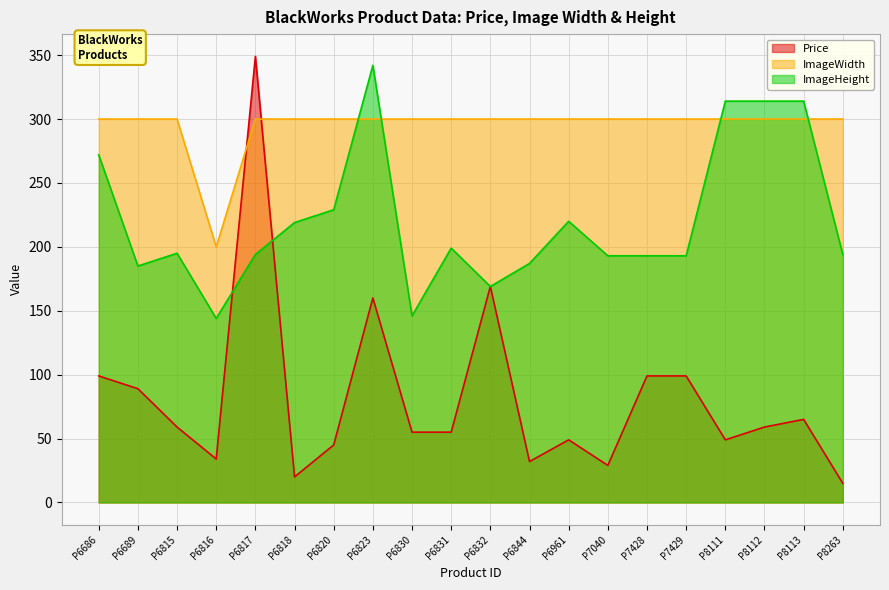

Reading right to left, what are all the values shown in this chart?

Price: 15	65	59	49	99	99	29	49	32	169	55	55	160	45	20	349	34	59	89	99
ImageWidth: 300	300	300	300	300	300	300	300	300	300	300	300	300	300	300	300	200	300	300	300
ImageHeight: 194	314	314	314	193	193	193	220	187	169	199	146	342	229	219	194	144	195	185	272